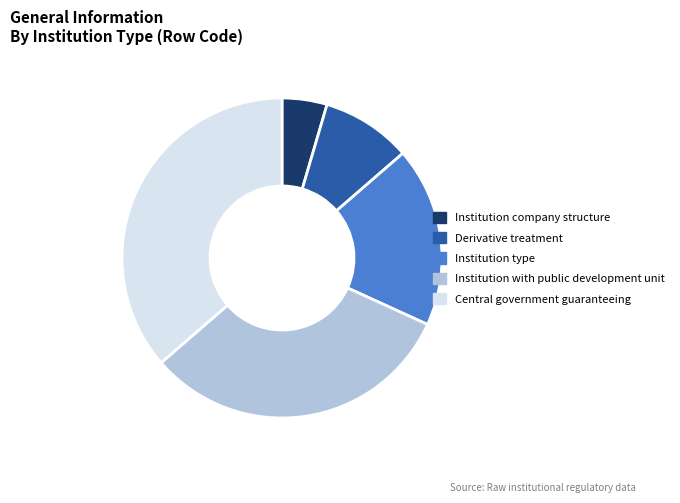

Is the sum of Institution with public development unit and Derivative treatment greater than half?

No